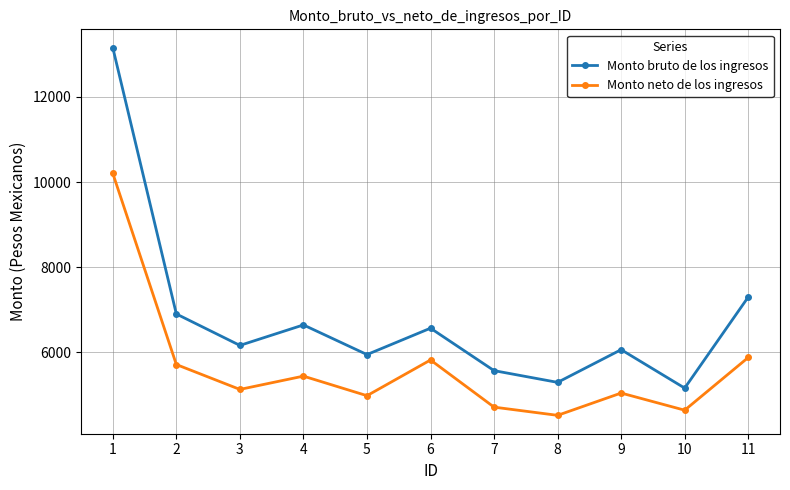

Rank the series at 11 from highest to lowest value.

Monto bruto de los ingresos, Monto neto de los ingresos